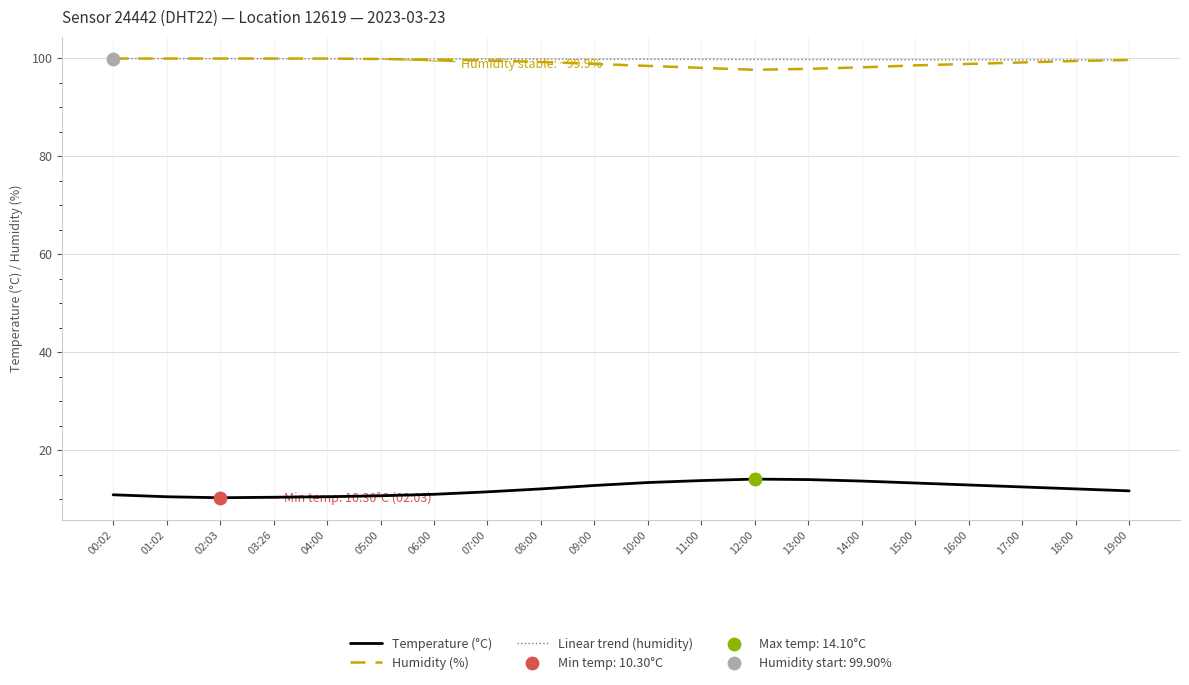

What is the spread (max minus min) of values at 01:02?

89.4